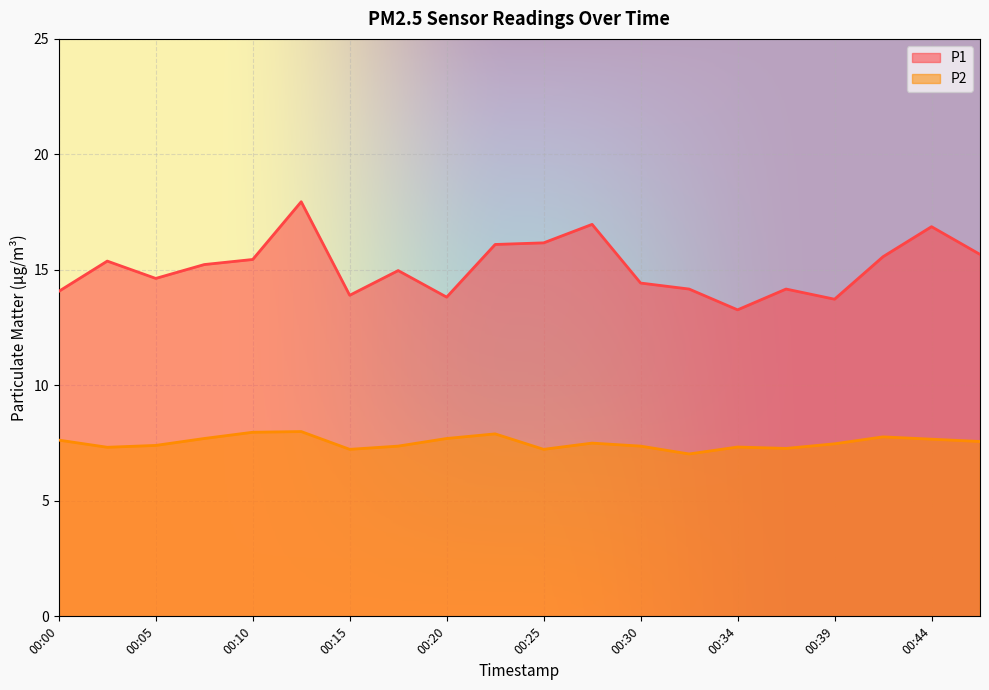

The P2 series shows 7.5 at 00:39. True or false?

True